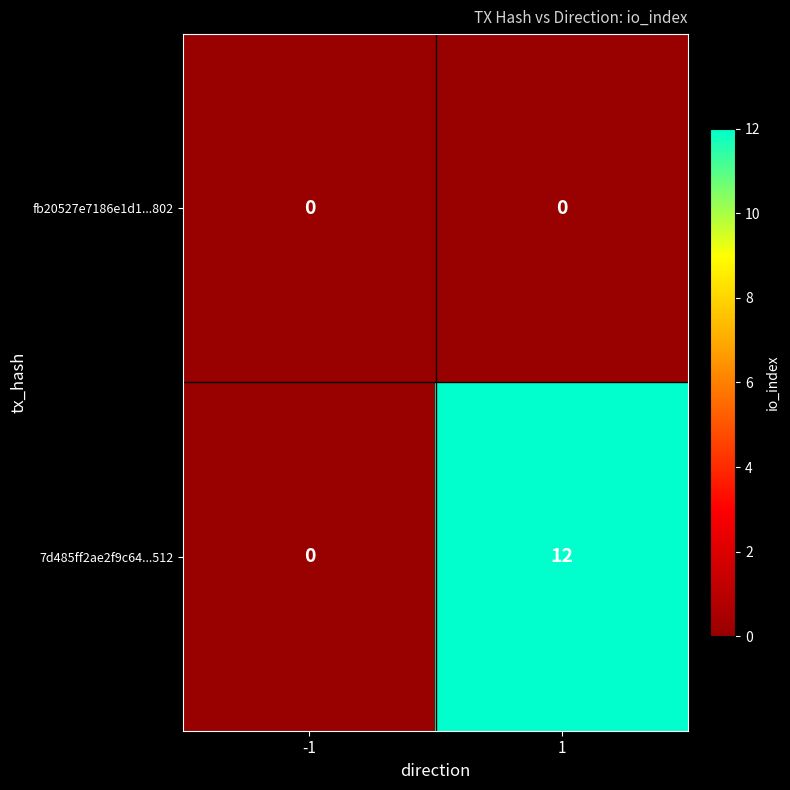

Reading left to right, what are all the values shown in this chart?

fb20527e7186e1d1...802: 0	0
7d485ff2ae2f9c64...512: 0	12